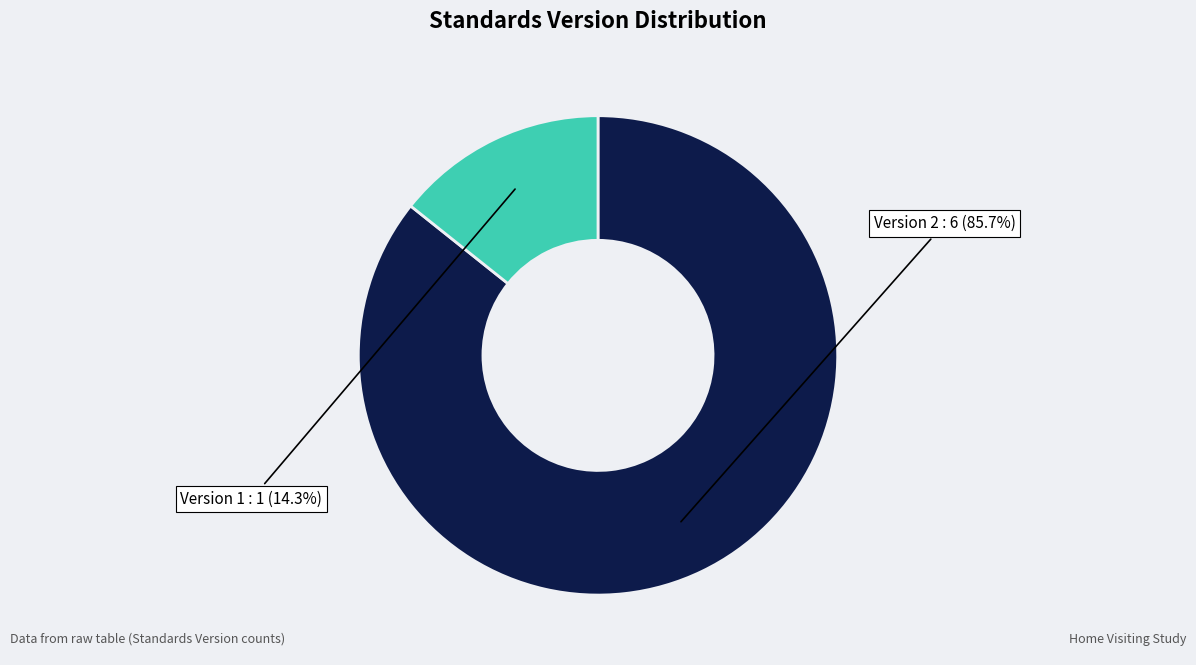

To the nearest percent, what is the difference between the largest and smallest slice percentages?

71%